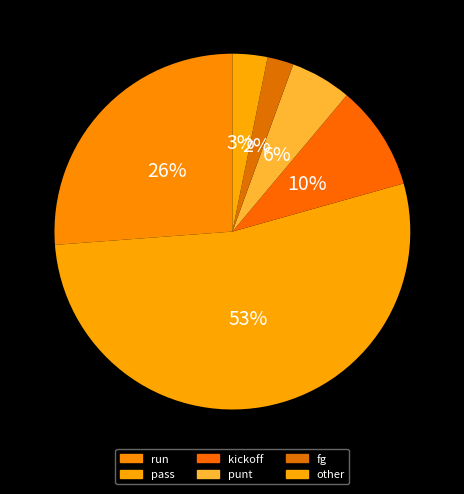

Is punt the majority of the pie?

No